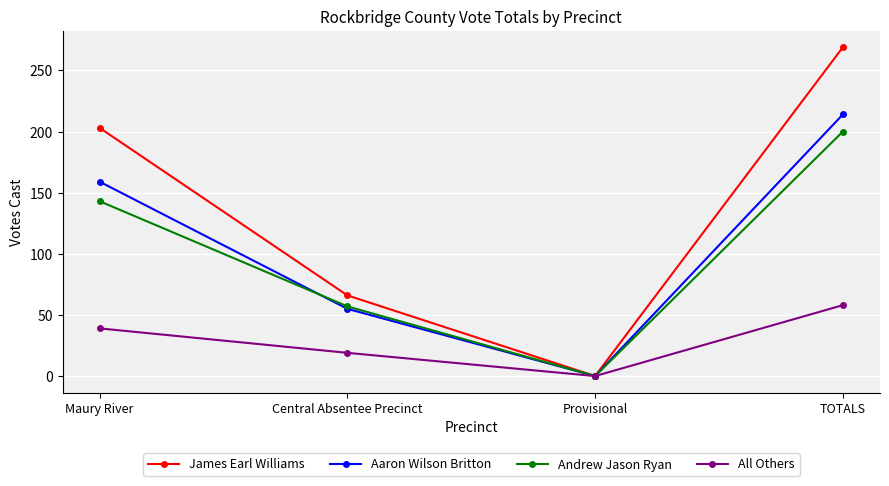

Which series has the widest spread of values?

James Earl Williams